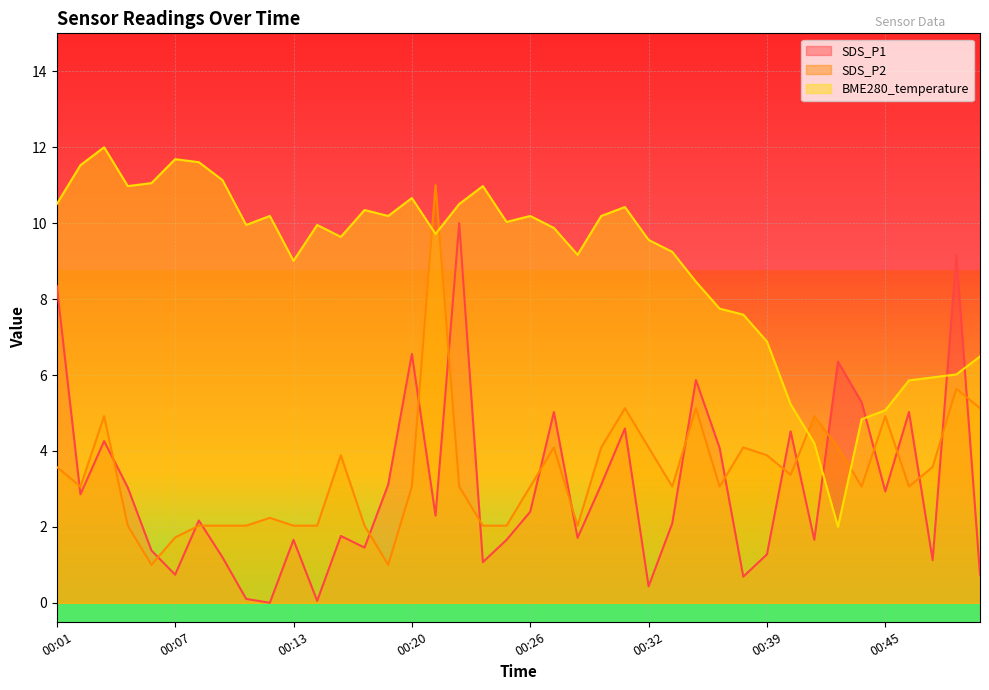

Rank the series by their maximum value, from highest to lowest.

BME280_temperature, SDS_P2, SDS_P1